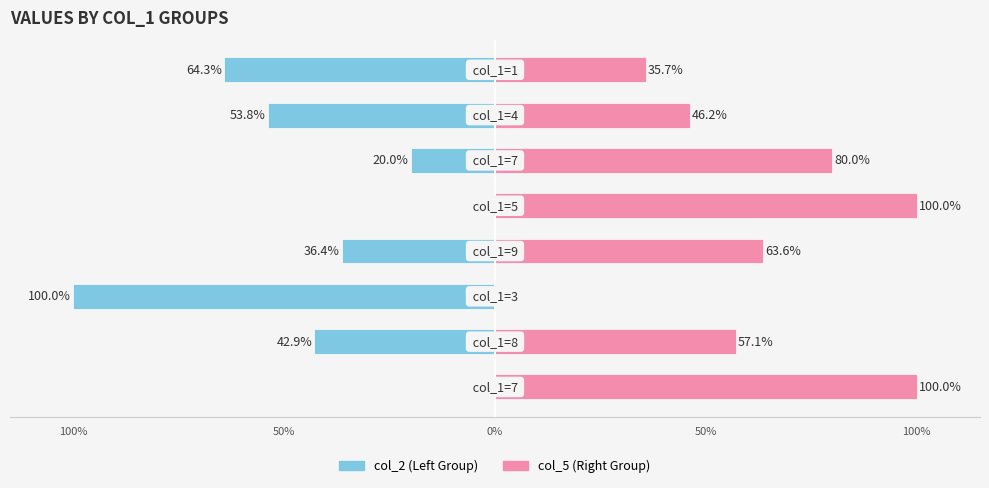

Which series has the widest spread of values?

col_2 (Left)